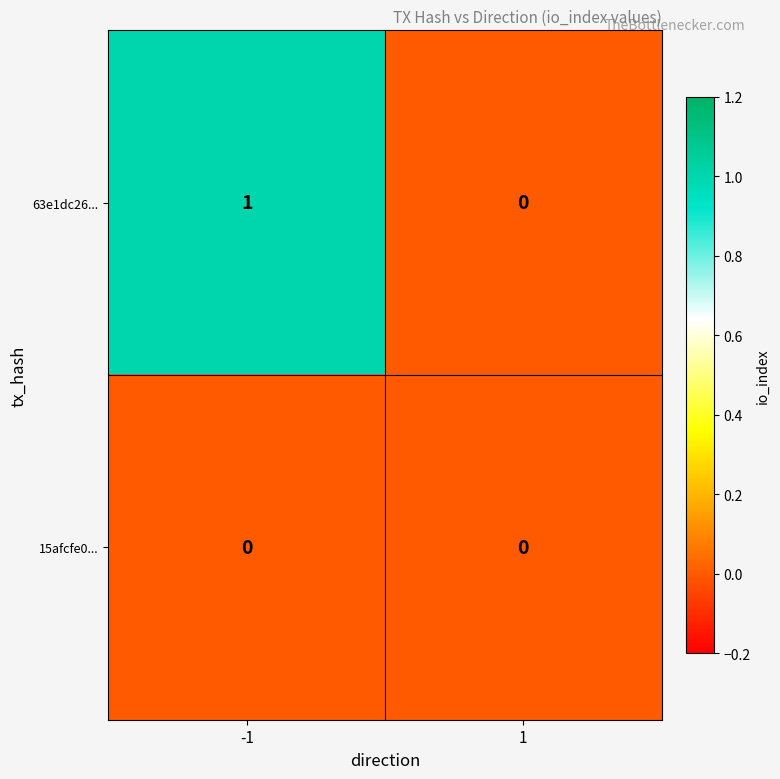

Which series has the widest spread of values?

63e1dc26...